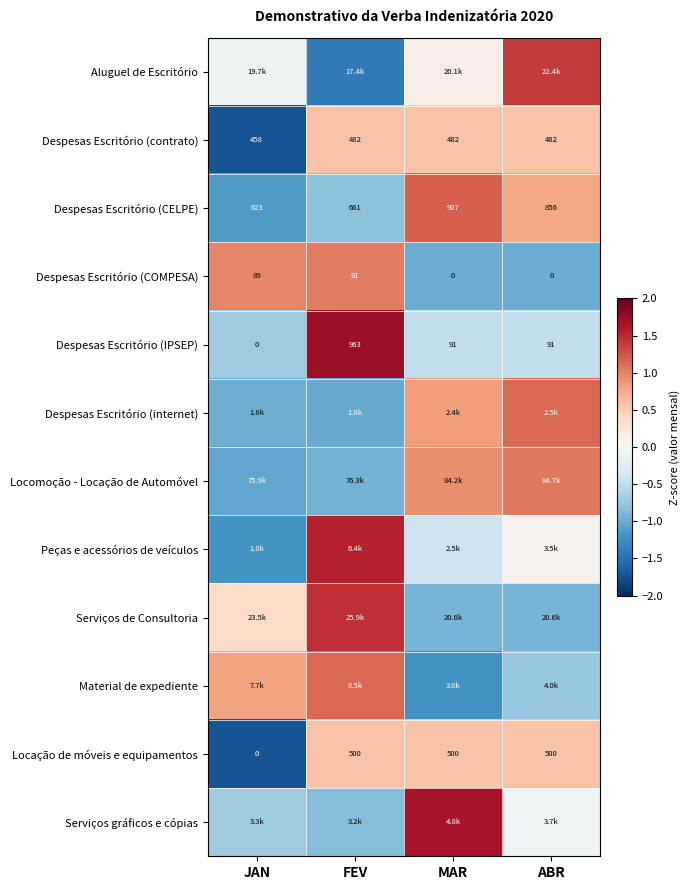

At how many categories does at least one series exceed -1?

4